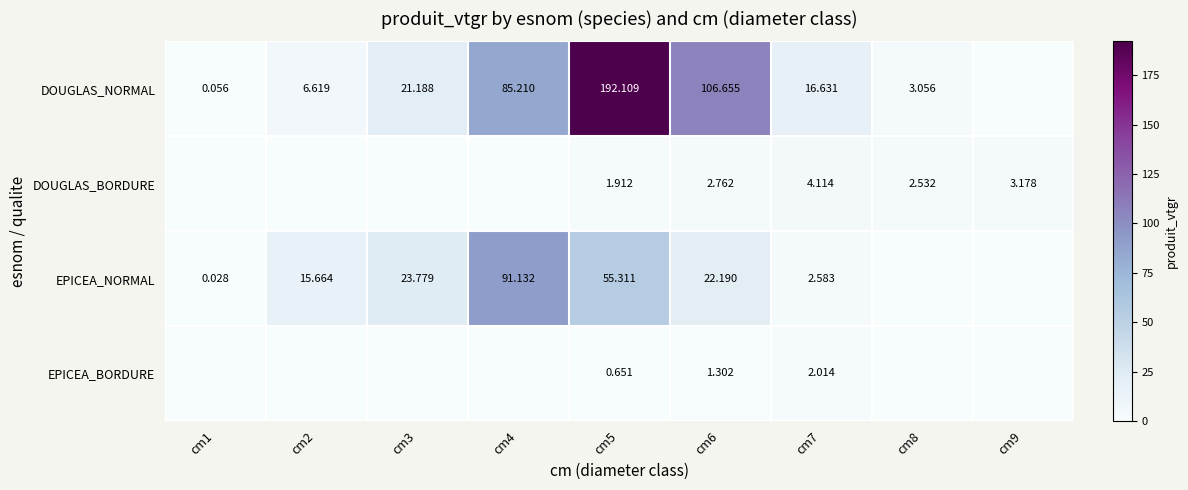

The EPICEA_BORDURE series shows 0.0 at cm8. True or false?

True